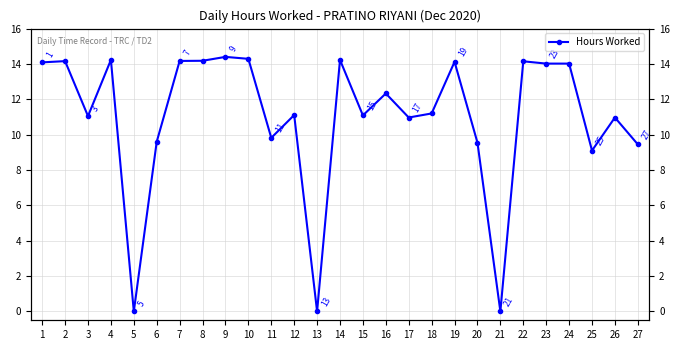

How many points are higher than both their immediate neighbors (excluding endpoints)?

9